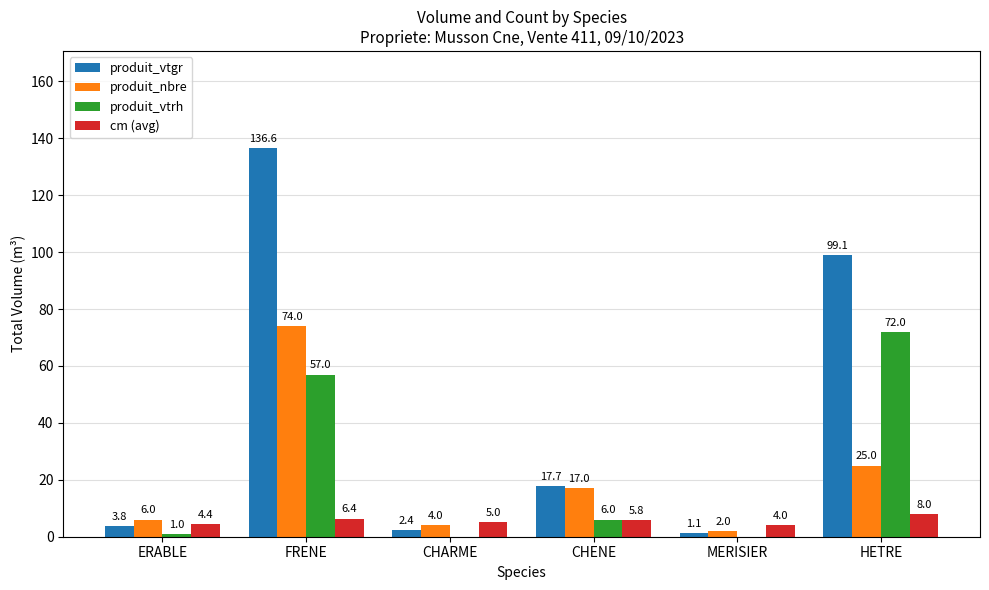

Between FRENE and CHENE, which series saw the biggest shift?

produit_vtgr